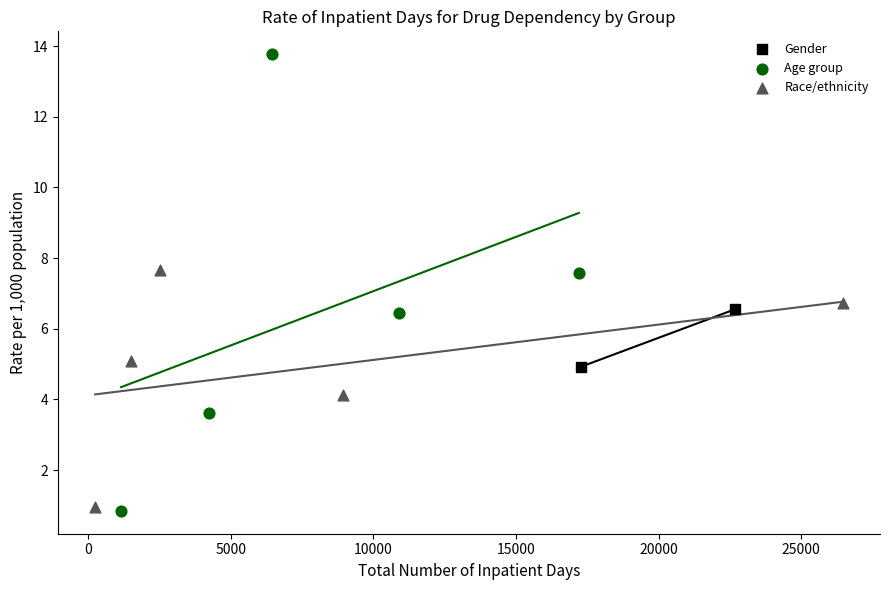

Which series reaches the minimum Y coordinate?

Age group